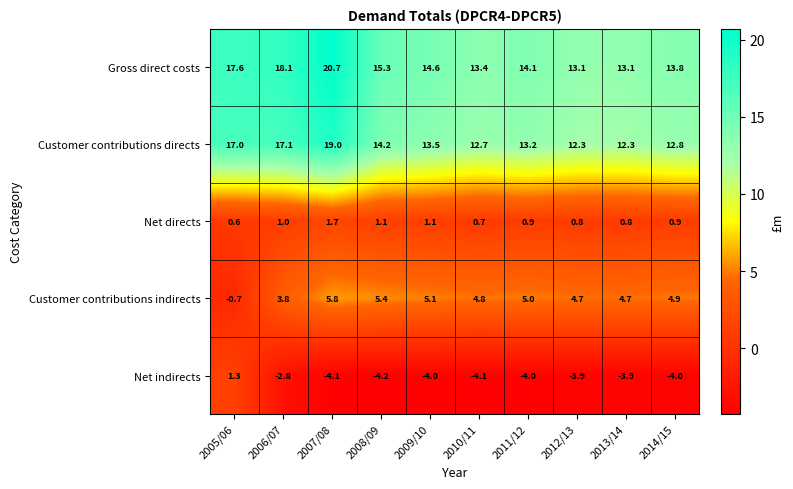

The value of Net directs at 2006/07 is 0.4. True or false?

False